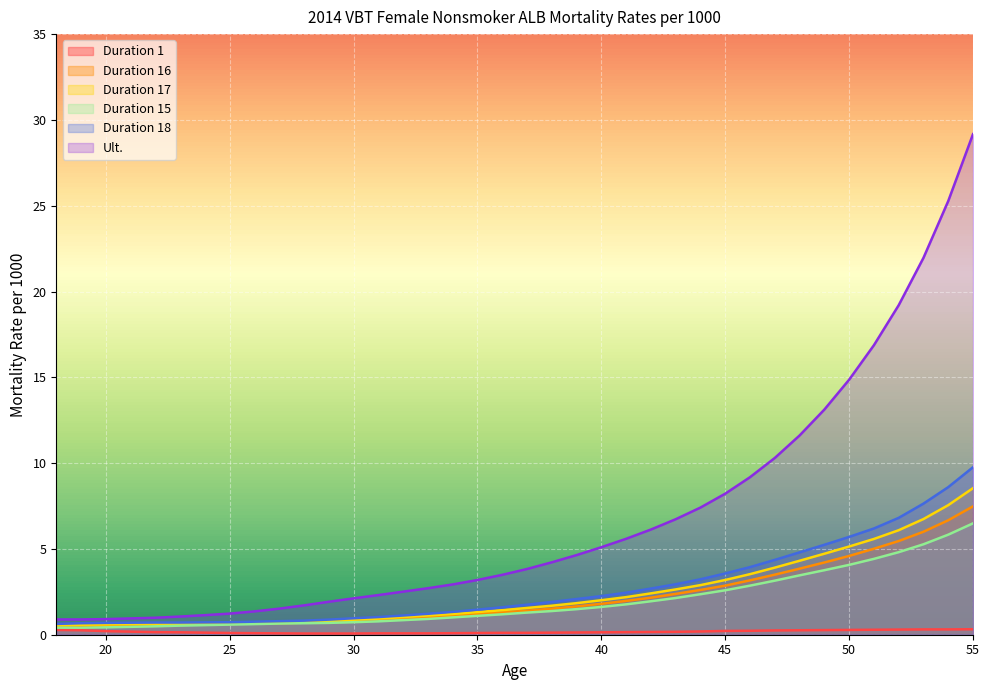

The Duration 15 series shows 0.9 at 26. True or false?

False